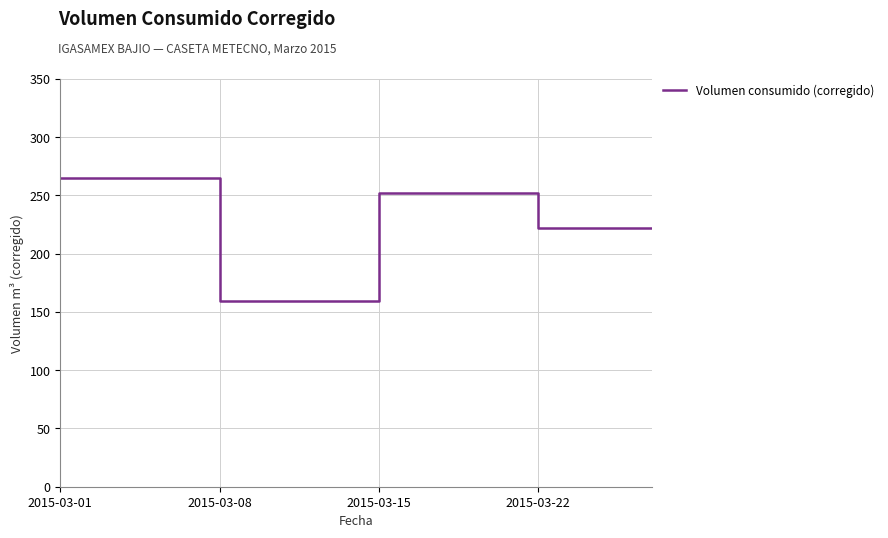

Reading right to left, extract all data points from this chart.

222.4	222.4	222.4	222.4	222.4	222.4	252.3	252.3	252.3	252.3	252.3	252.3	252.3	159.5	159.5	159.5	159.5	159.5	159.5	159.5	265.2	265.2	265.2	265.2	265.2	265.2	265.2